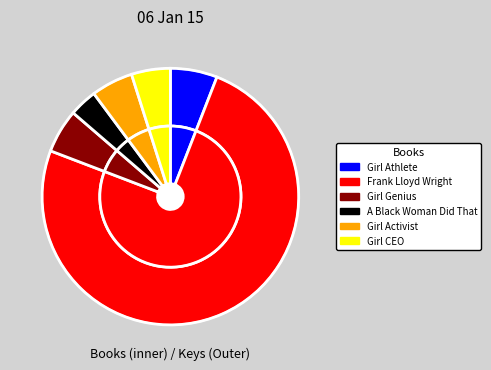

Rank the categories by value from lowest to highest.

A Black Woman Did That, Girl CEO, Girl Activist, Girl Genius, Girl Athlete, Frank Lloyd Wright